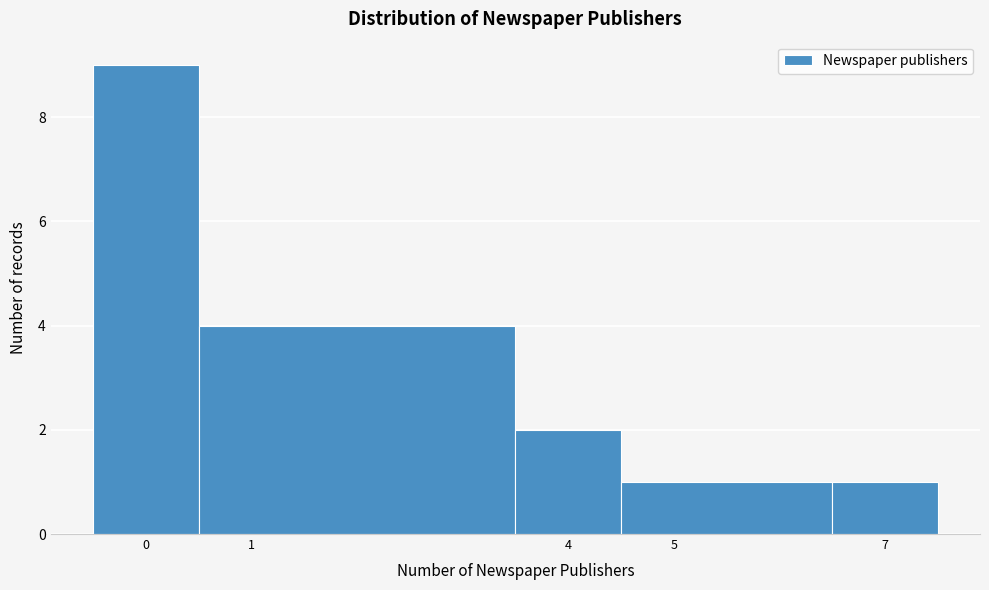

Reading left to right, transcribe this chart: for each bar, give the range it covers on the x-axis and its height. The values are not printed on the chart, so give them approximately, as read against the axis.

-0.5 to 0.5: 9
0.5 to 3.5: 4
3.5 to 4.5: 2
4.5 to 6.5: 1
6.5 to 7.5: 1